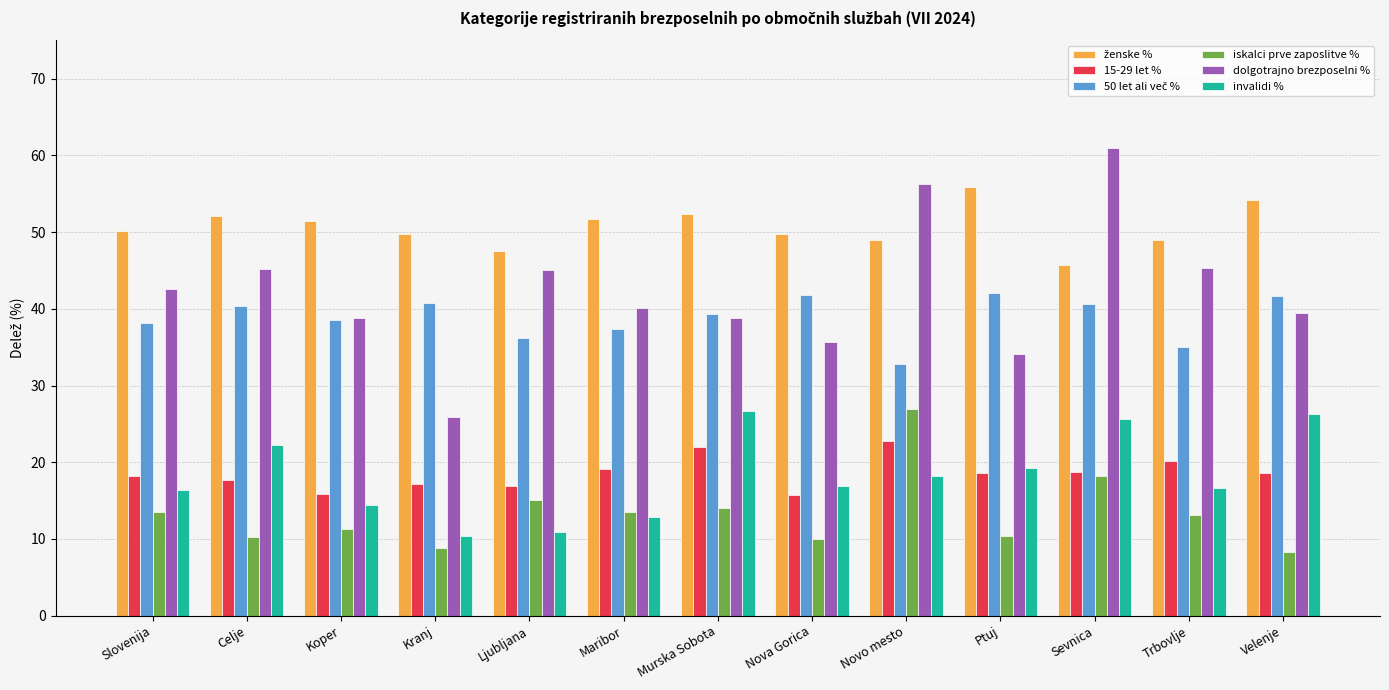

How many categories are shown in the chart?

13